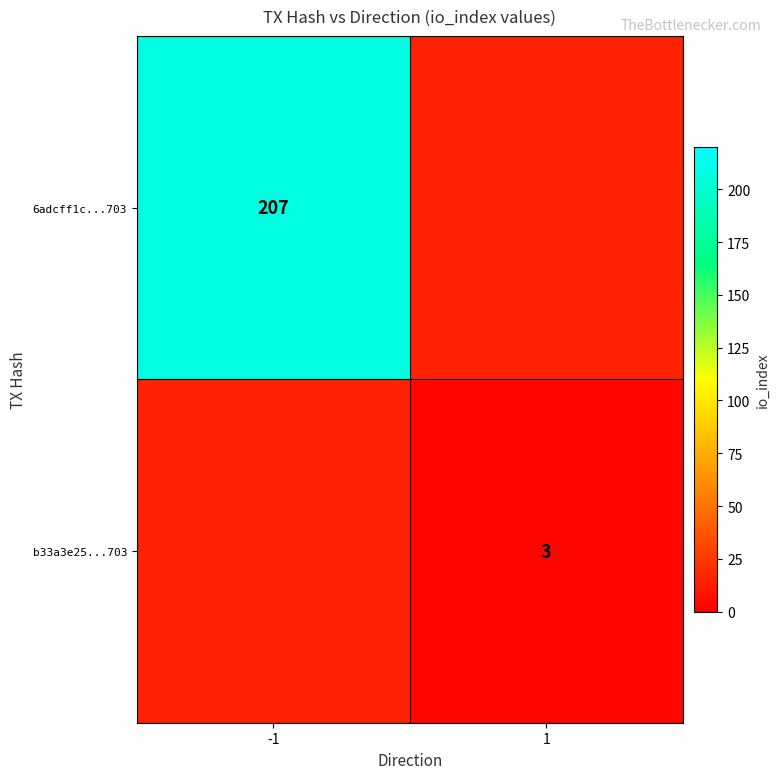

The value of b33a3e25...703 at 1 is 4. True or false?

False